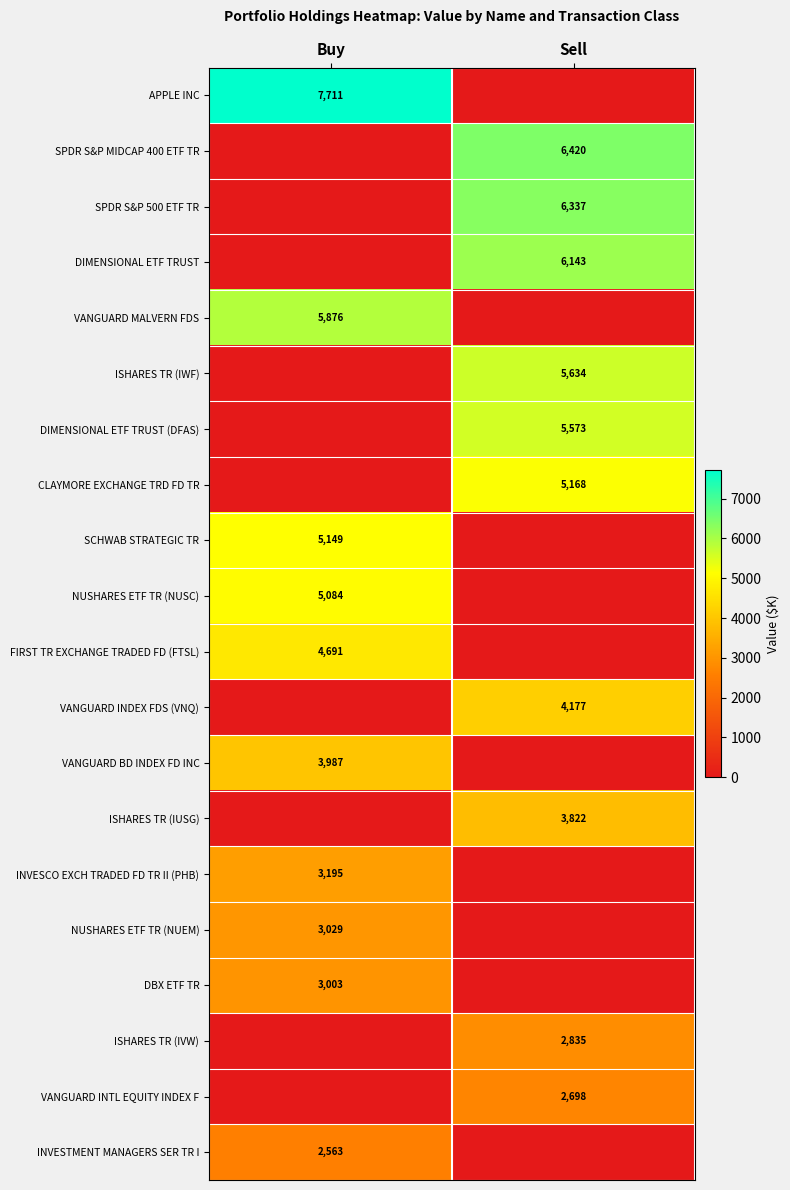

Is the value of APPLE INC at Buy greater than the value of VANGUARD BD INDEX FD INC at Buy?

Yes